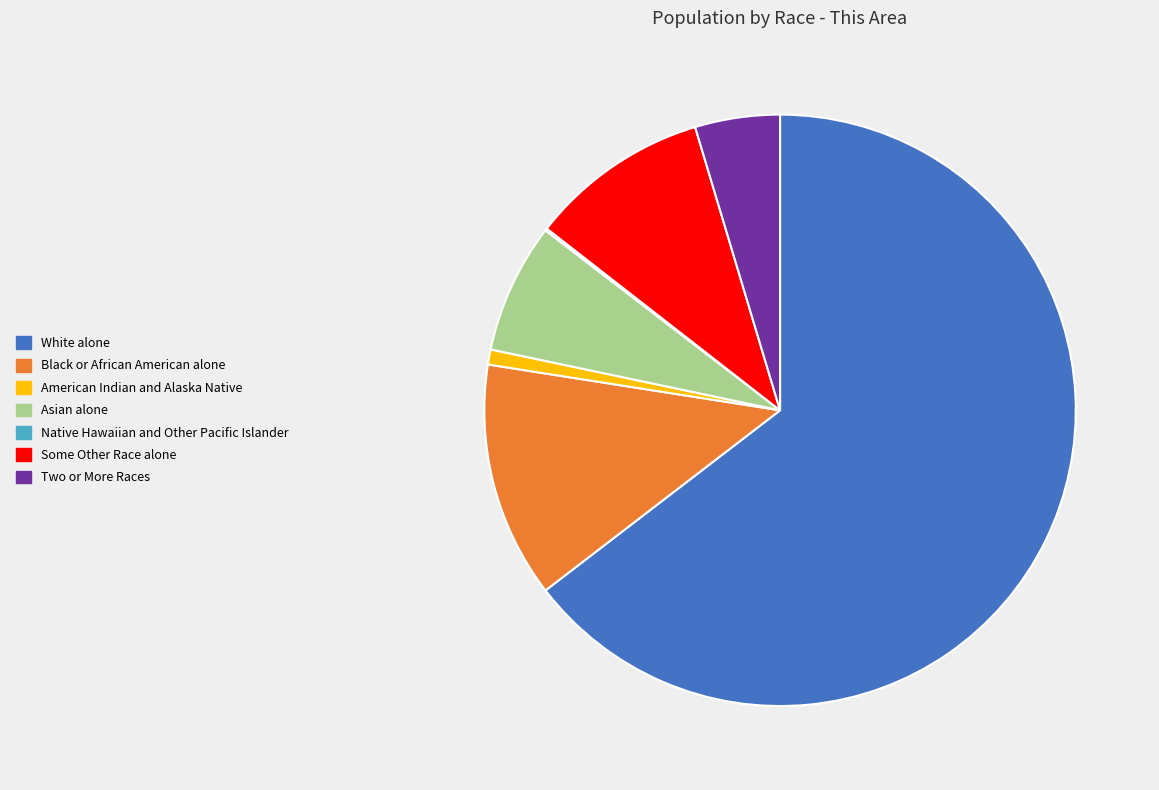

Do American Indian and Alaska Native and White alone together represent more than half of the pie?

Yes